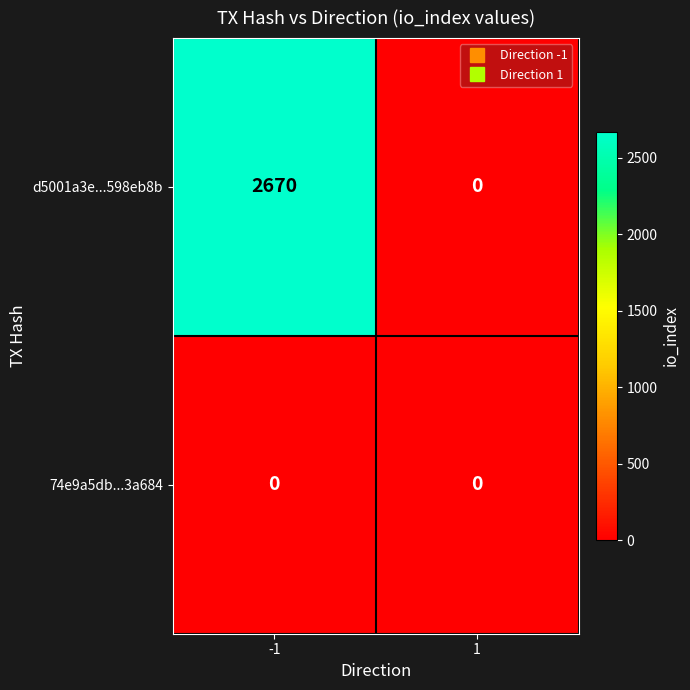

List the series in order of their peak value, lowest first.

74e9a5db...3a684, d5001a3e...598eb8b